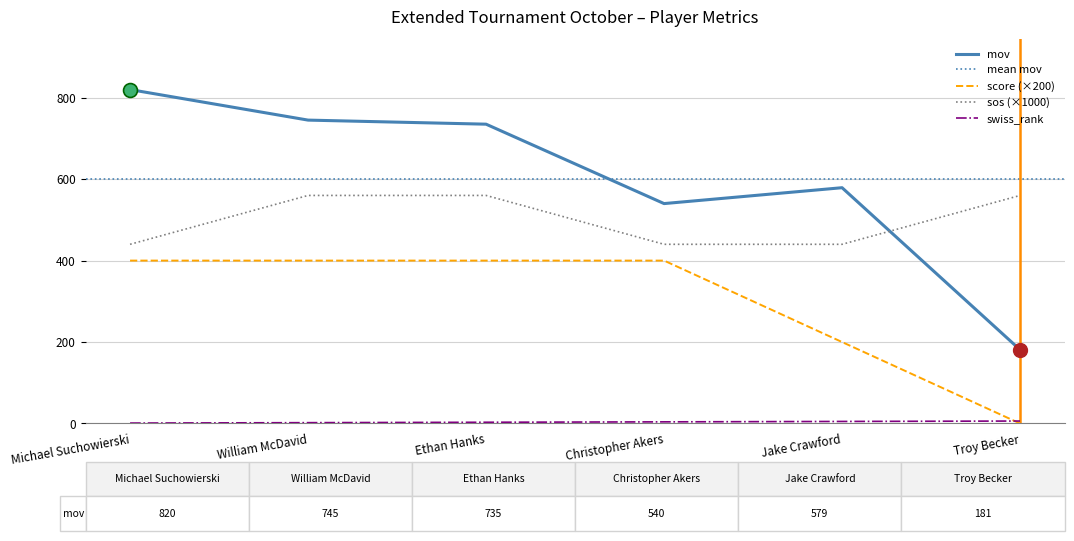

The swiss_rank series shows 4 at Ethan Hanks. True or false?

False